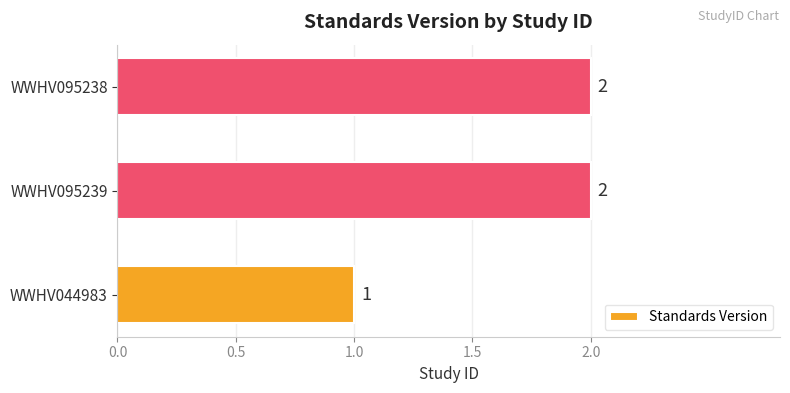

Reading top to bottom, extract all data points from this chart.

2	2	1